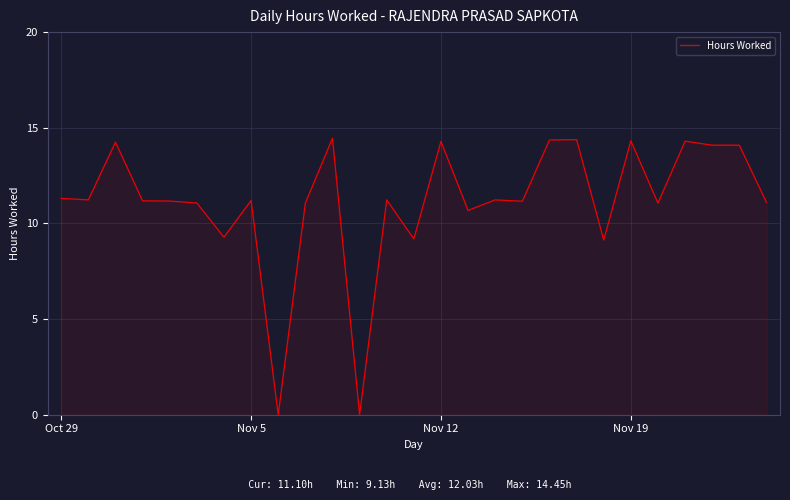

How many lines are shown in the chart?

1